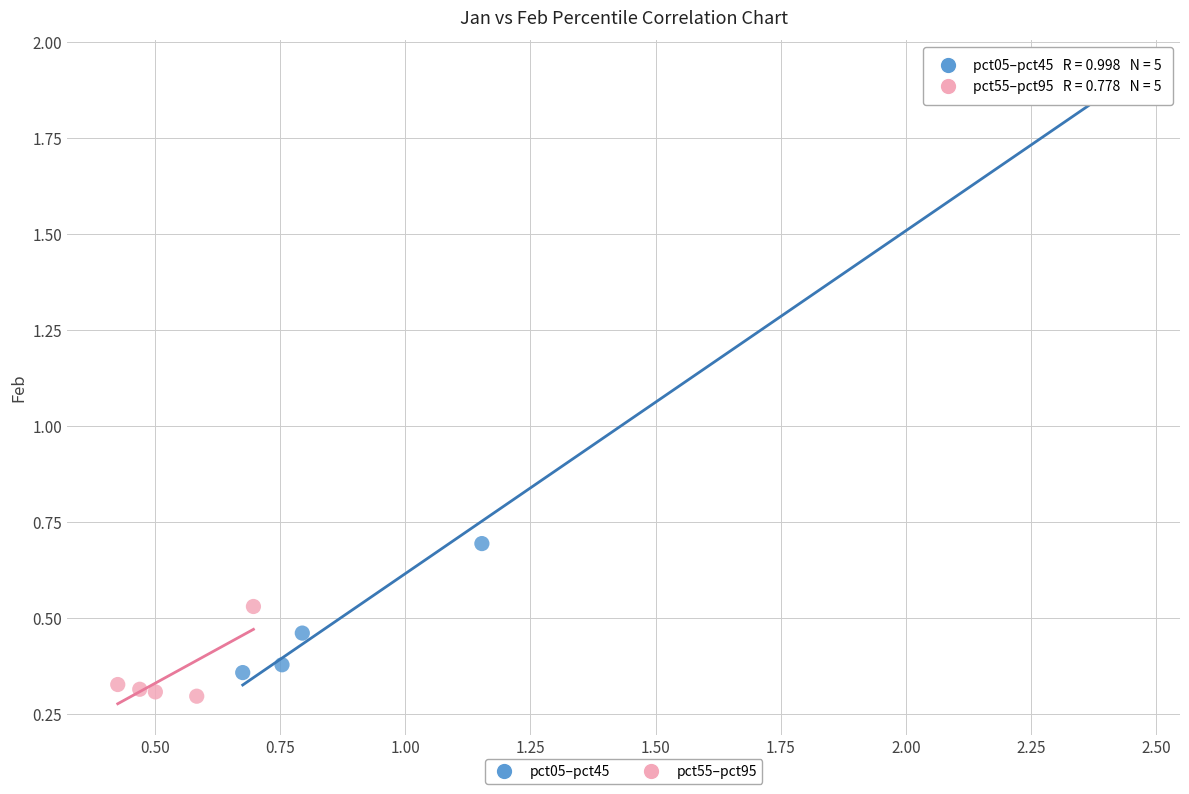

What are all the series names shown in the legend?

pct05–pct45, pct55–pct95